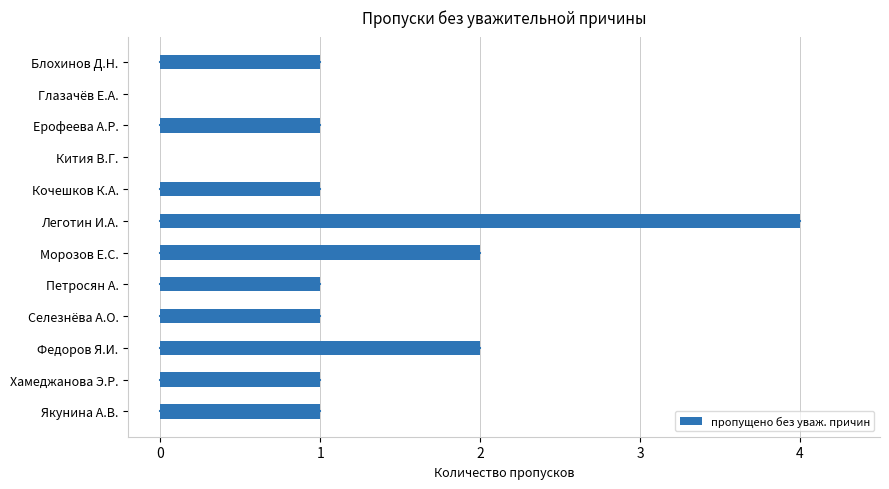

The chart shows a value of 1 at Блохинов Д.Н.. True or false?

True